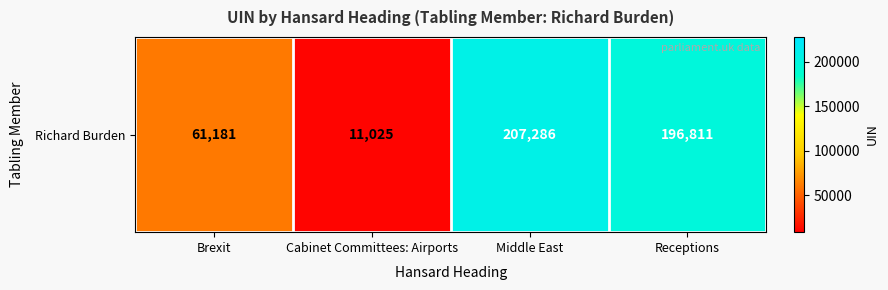

Reading left to right, transcribe all the data shown in this chart.

Brexit=61181	Cabinet Committees: Airports=11025	Middle East=207286	Receptions=196811